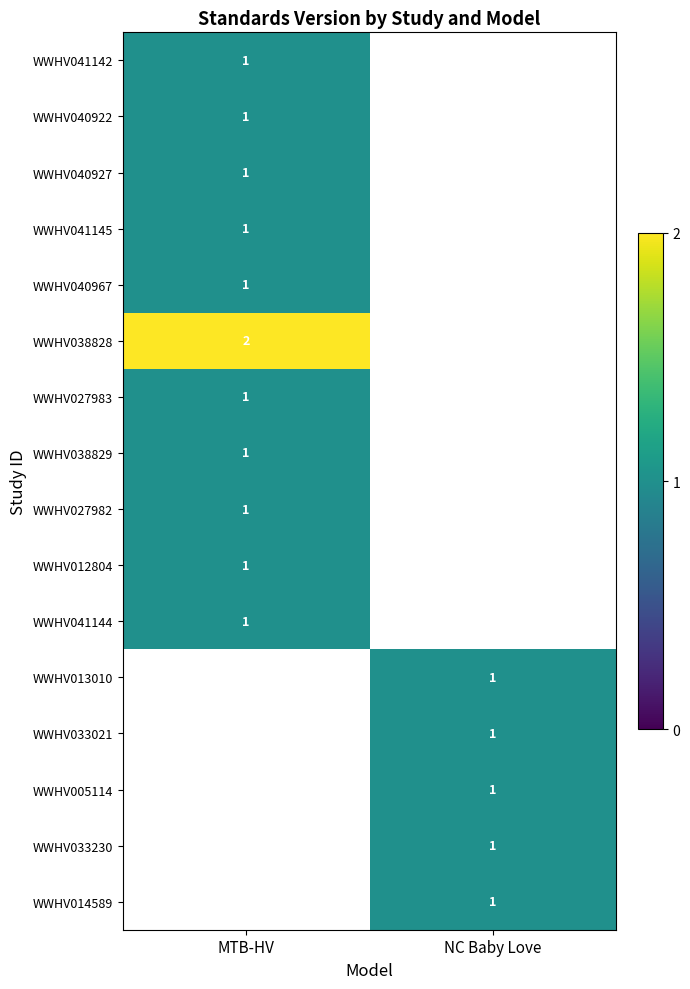

The value of WWHV012804 at MTB-HV is 1. True or false?

True